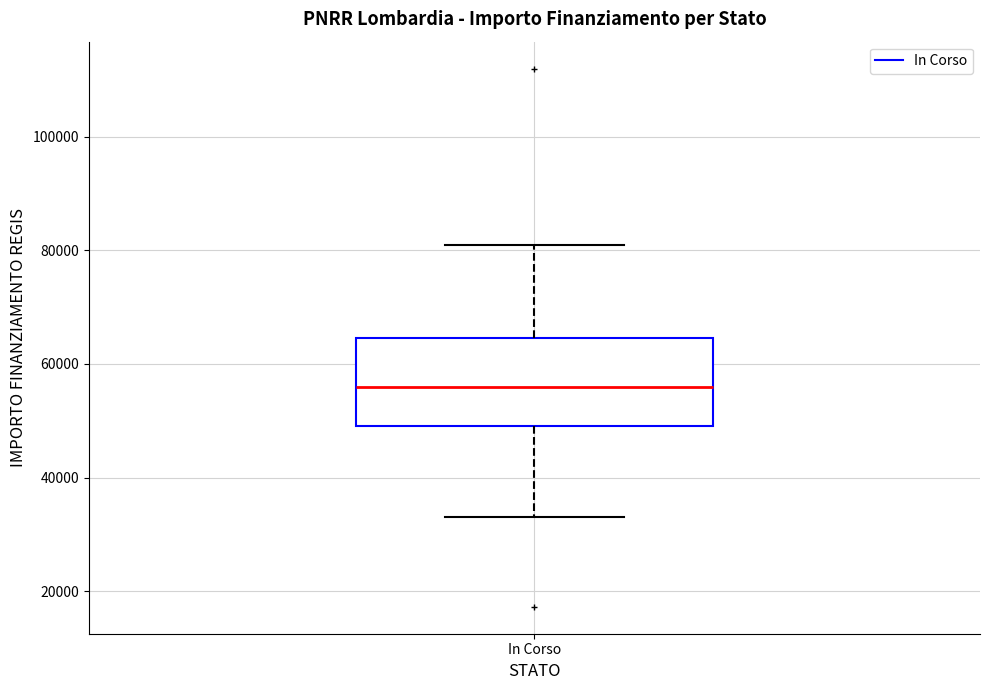

Read this box plot against the y-axis: the position of the median line, the range covered by the box, and the ends of both whiskers. The values are not printed on the chart, so give them approximately, as read against the axis.

median 56000, box 50000 to 64000, whiskers 32000 to 80000